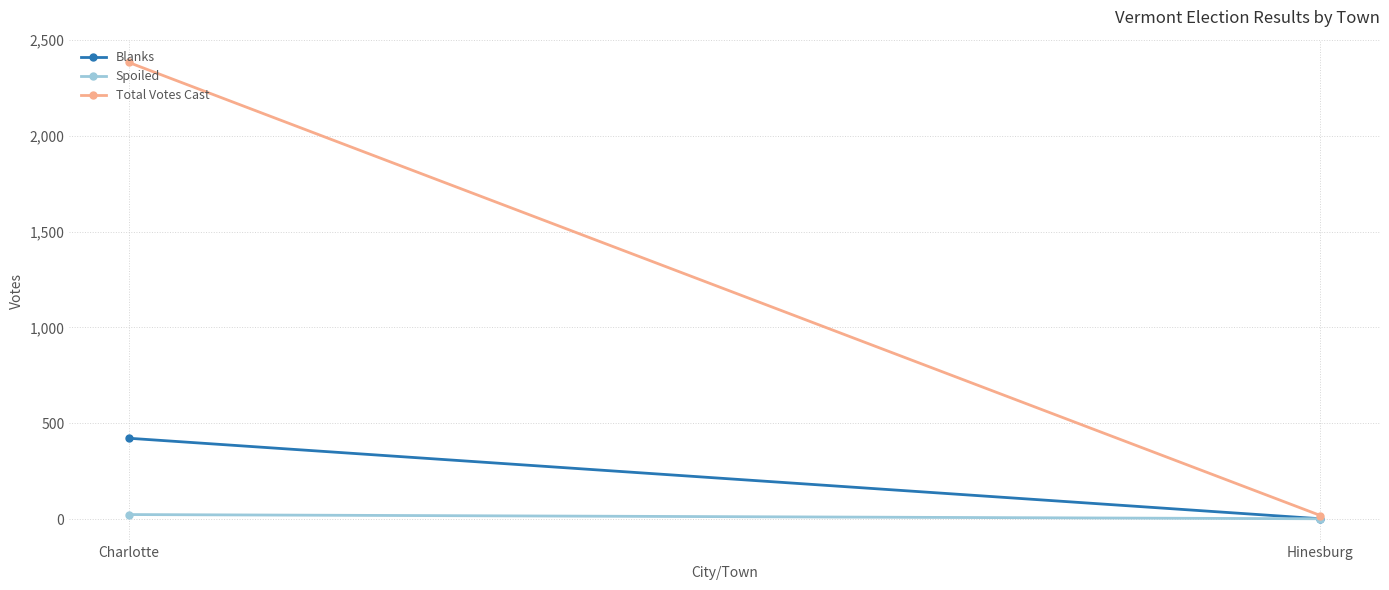

How many Spoiled values are between 2 and 24?

2